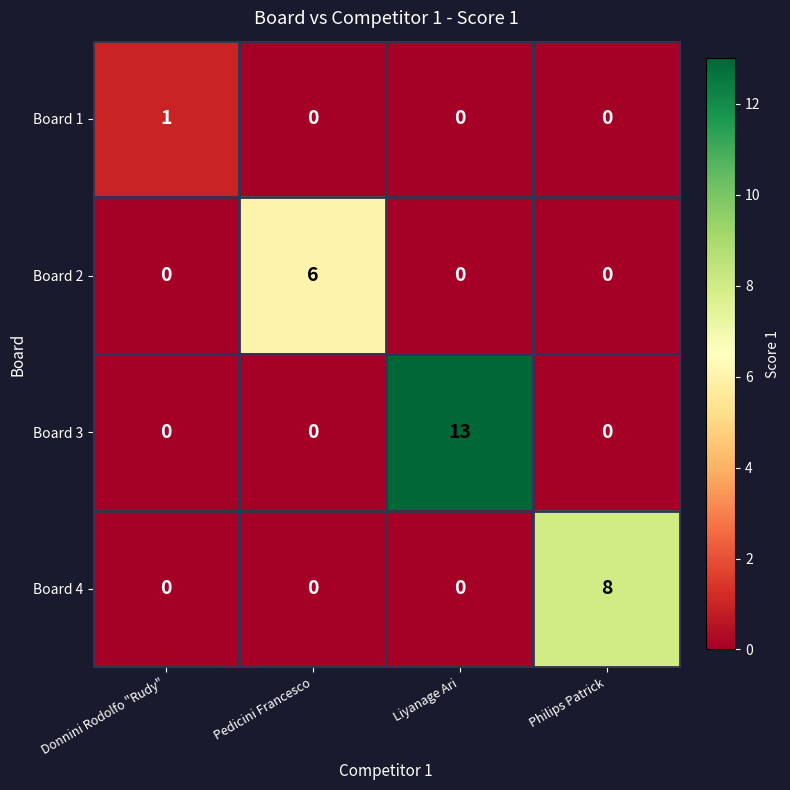

True or false: Board 1 has a value of 1 at Donnini Rodolfo "Rudy".

True